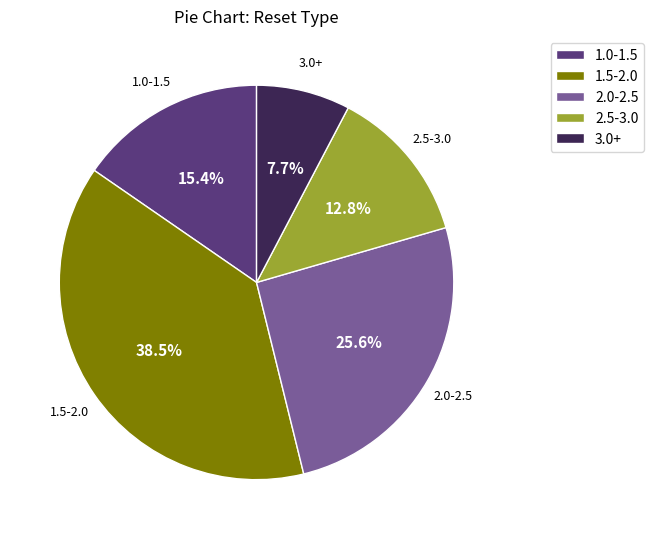

Does 2.5-3.0 account for over 50% of the chart?

No